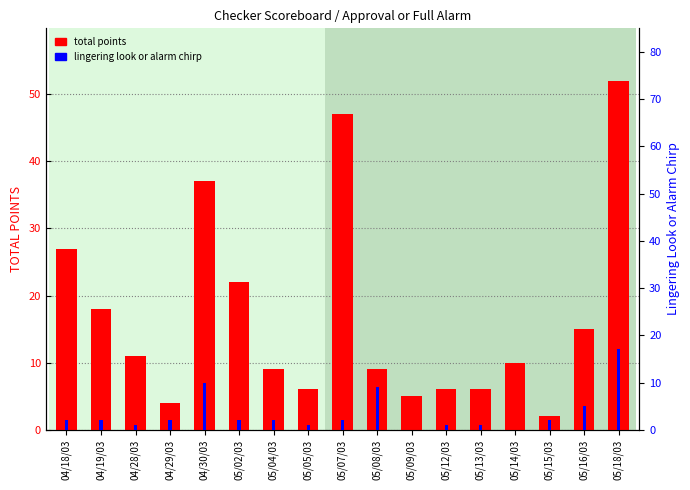

How many groups of bars are there?

17